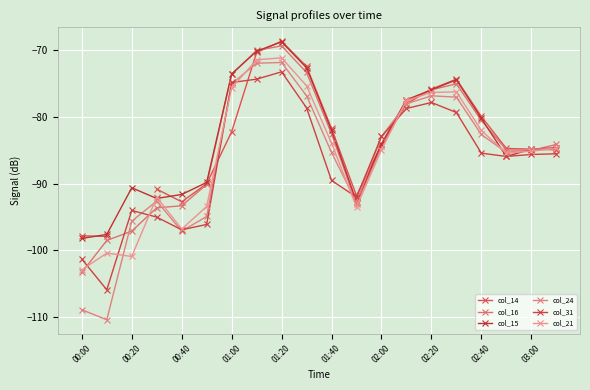

What is the lowest value of the col_14 series?

-97.9